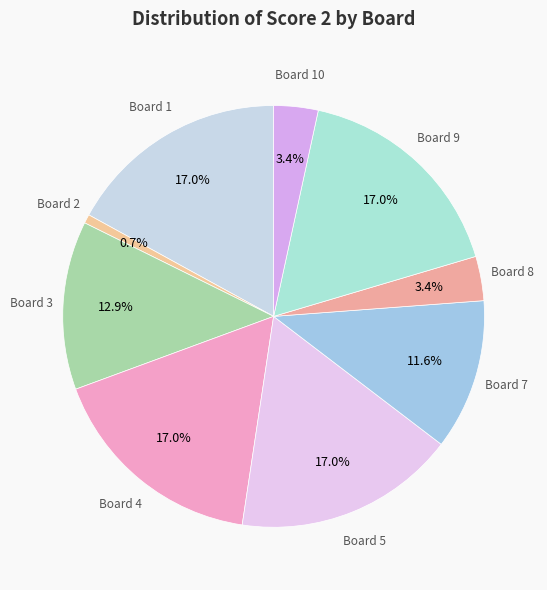

Count the number of slices in the pie.

9